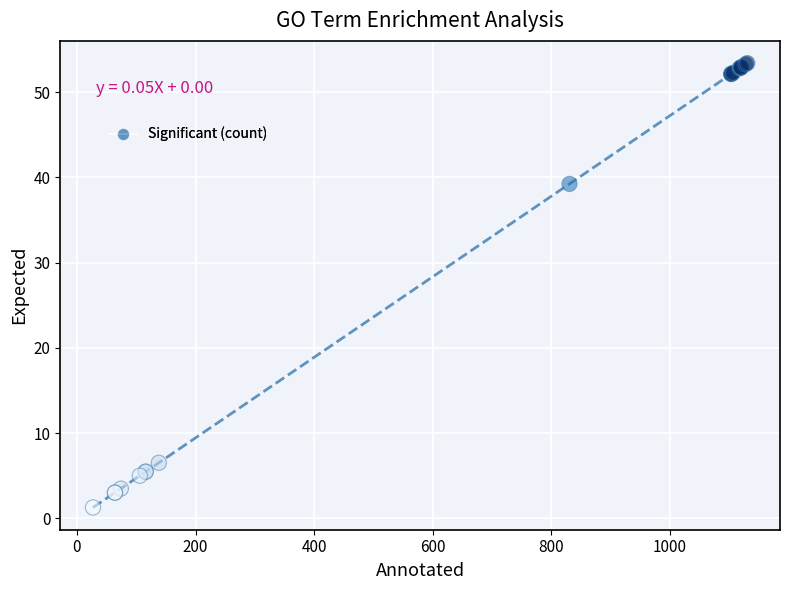

What Y value in the scatter plot is closest to 27?

39.2